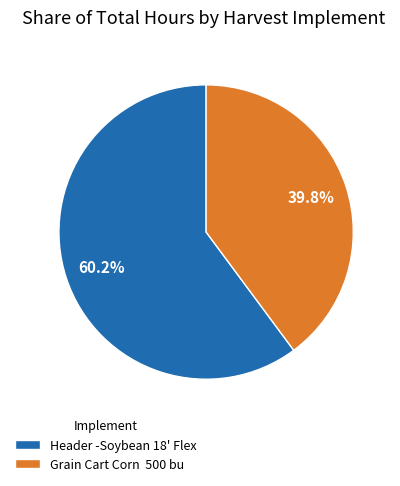

Rank the categories by value from highest to lowest.

Header -Soybean 18' Flex, Grain Cart Corn 500 bu